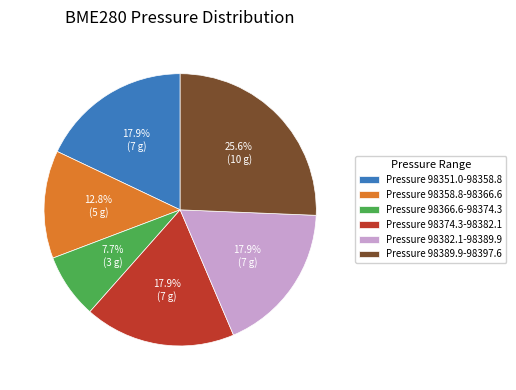

What is the smallest slice in the pie chart?

Pressure 98366.6-98374.3